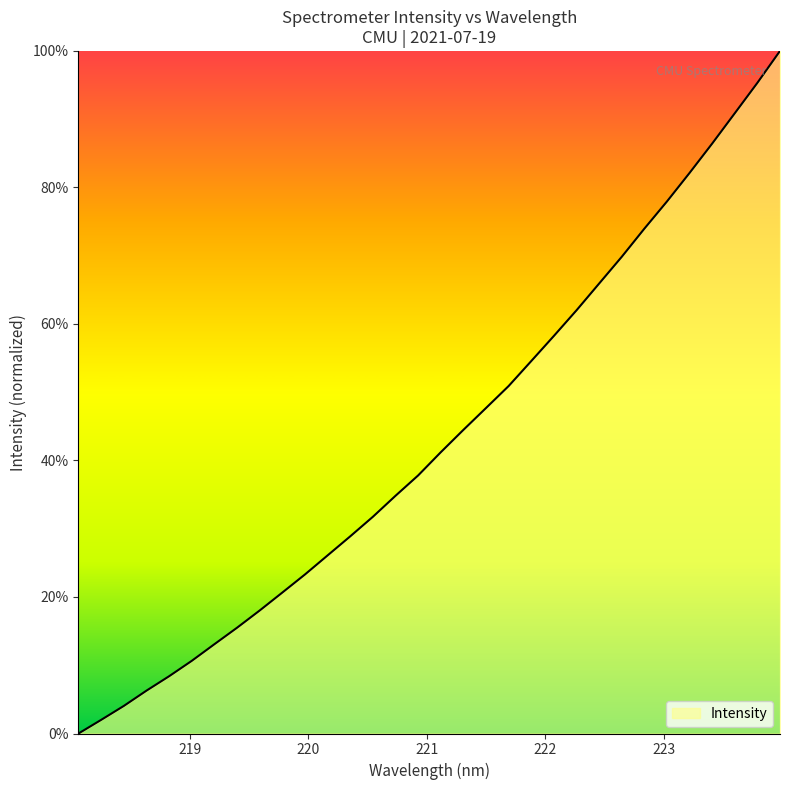

How many lines are shown in the chart?

1